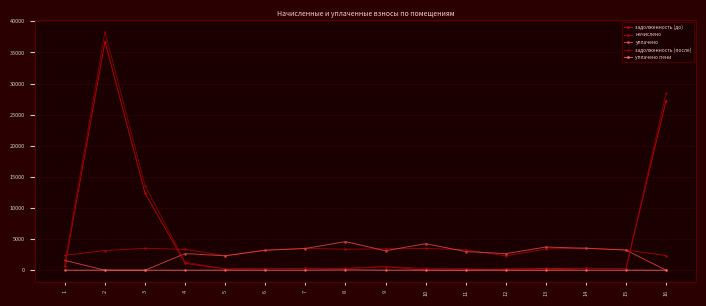

Does the chart display data point markers on the line(s)?

Yes